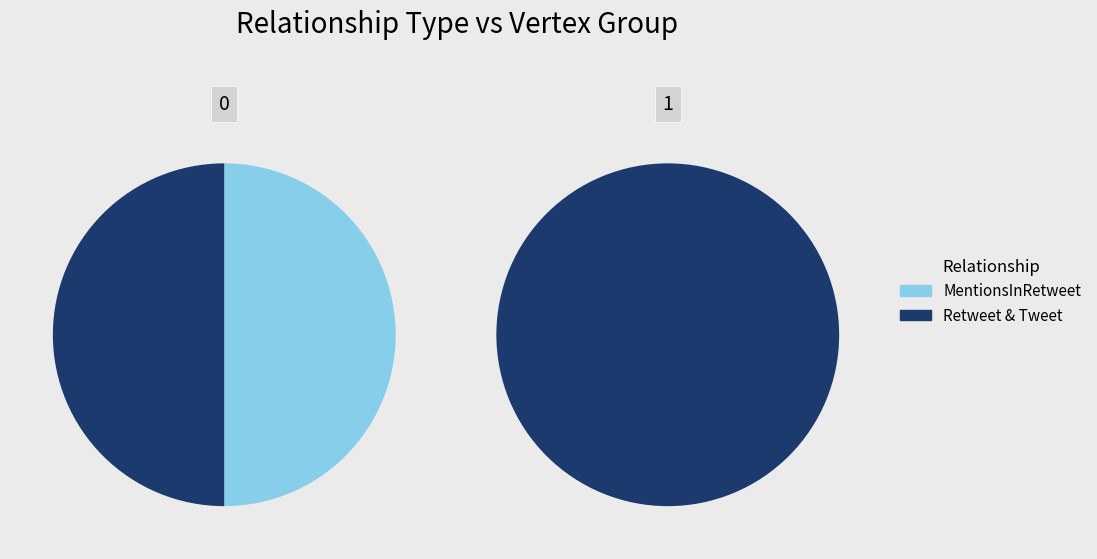

Is 0 the majority of the pie?

Yes